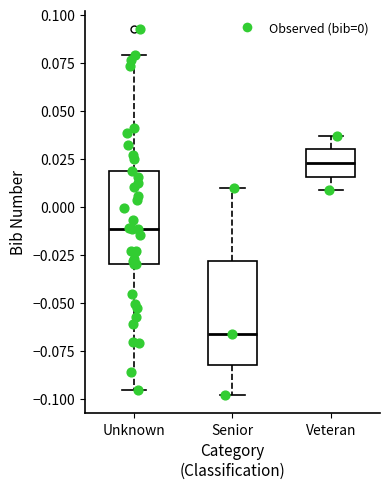

Where is the lower edge of the box for Veteran on the y-axis? The values are not printed on the chart, so give them approximately, as read against the axis.

0.015